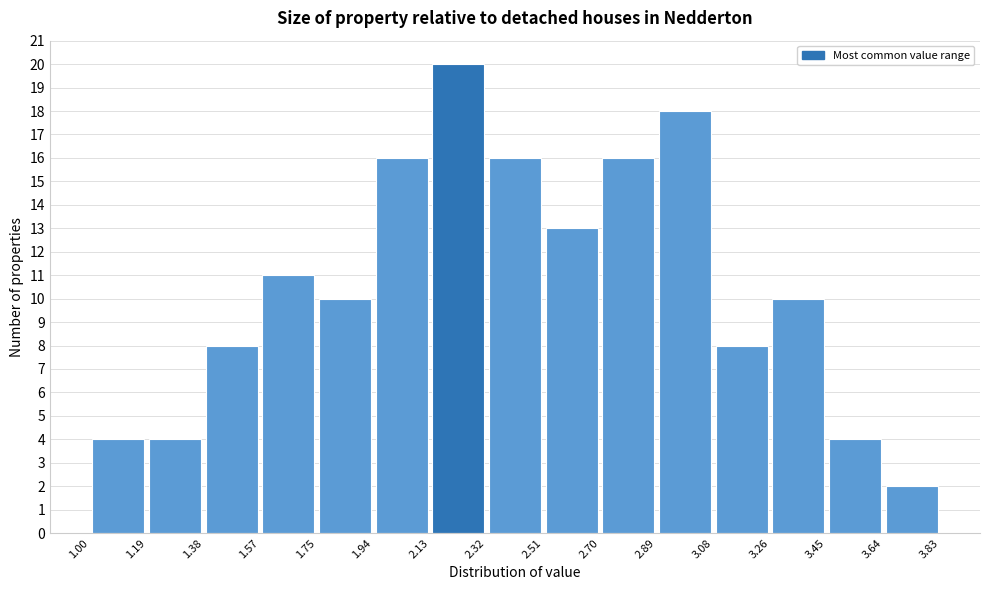

Which range on the x-axis has the tallest bar?

2.13 to 2.32